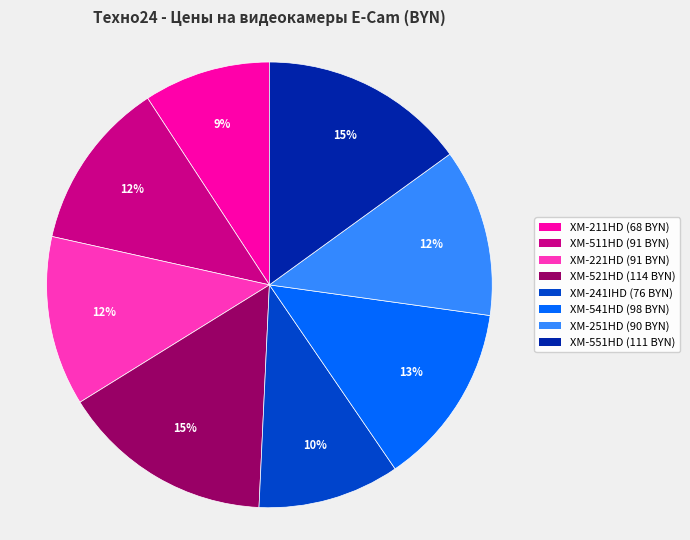

Which slice is the smallest?

XM-211HD (68 BYN)